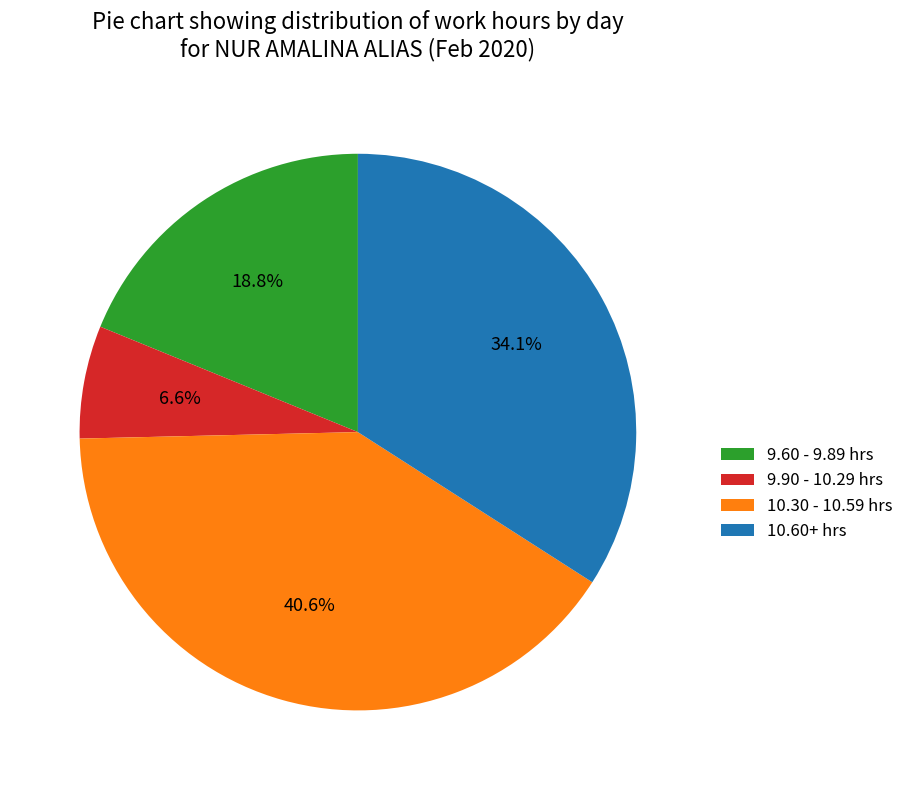

What is the largest slice in the pie chart?

10.30 - 10.59 hrs